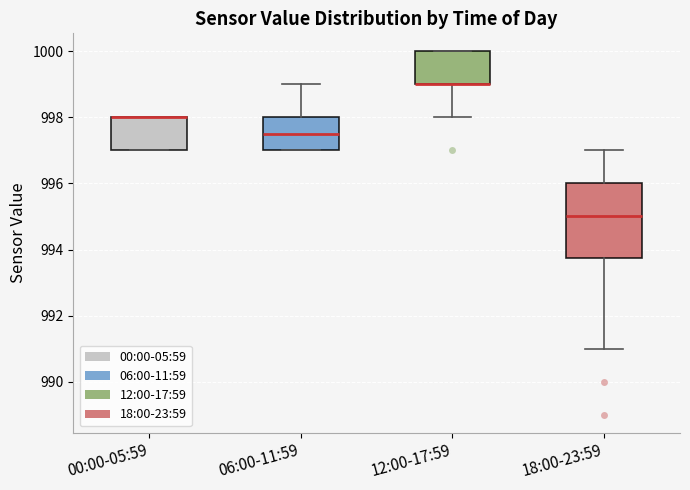

Where is the lower edge of the box for 00:00-05:59 on the y-axis? The values are not printed on the chart, so give them approximately, as read against the axis.

997.0